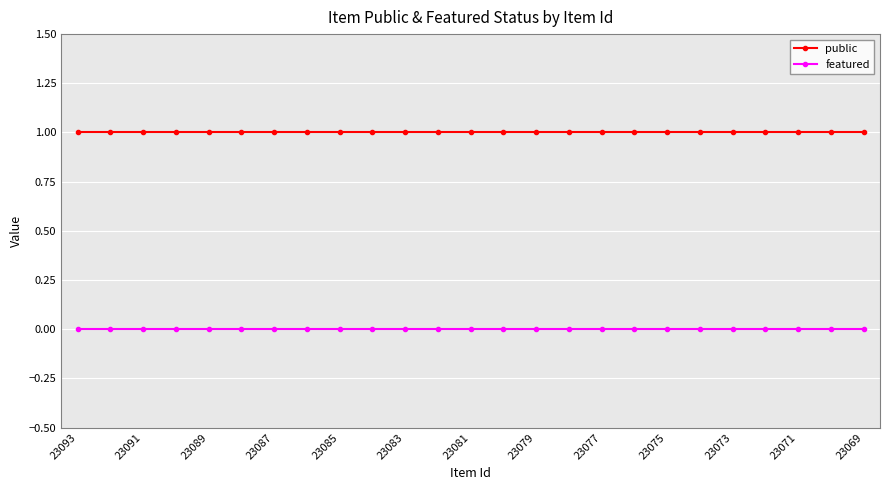

At how many categories does at least one series exceed 0?

25